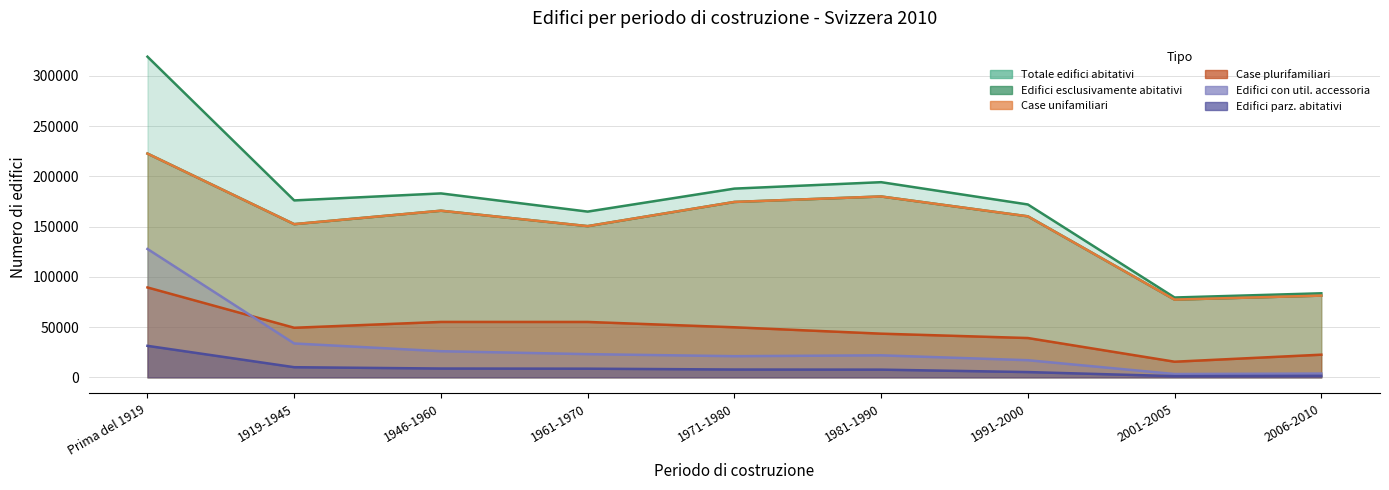

At which category does the chart reach its peak across all series?

Prima del 1919